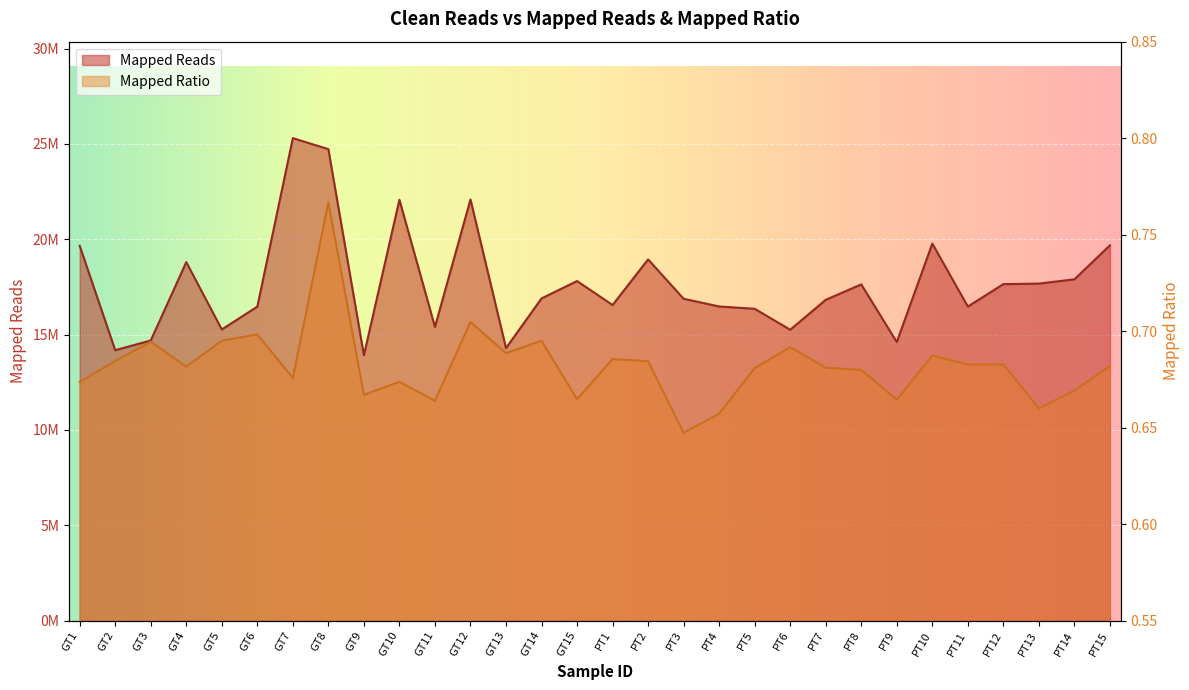

At which category is the sum across all series the highest?

GT7